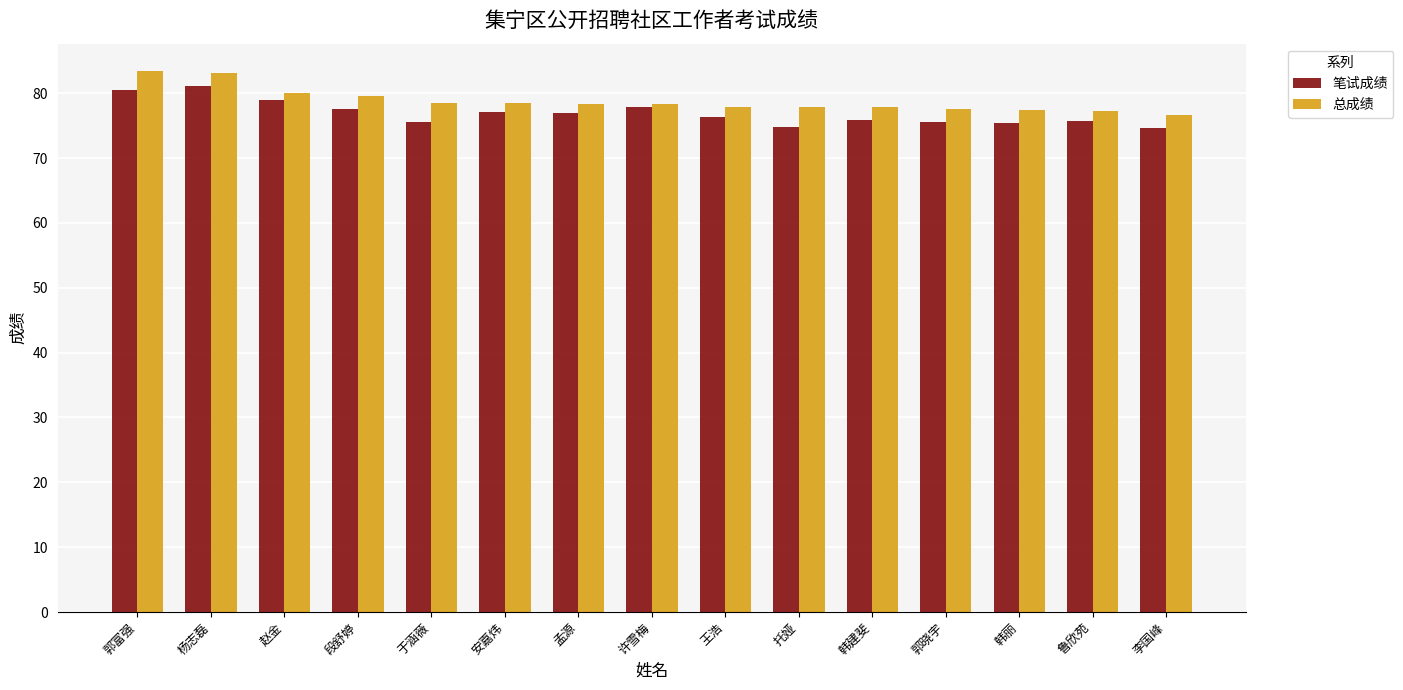

What is the greatest value displayed?

83.5